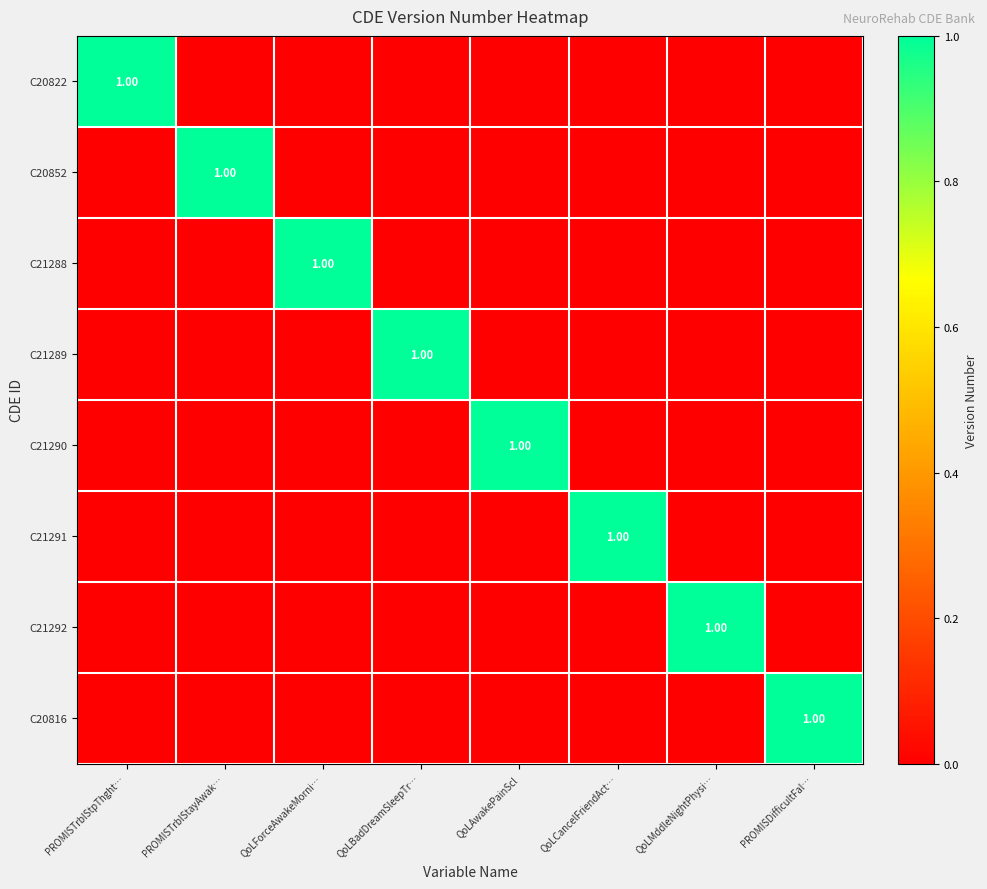

How many data points does each series have?

8